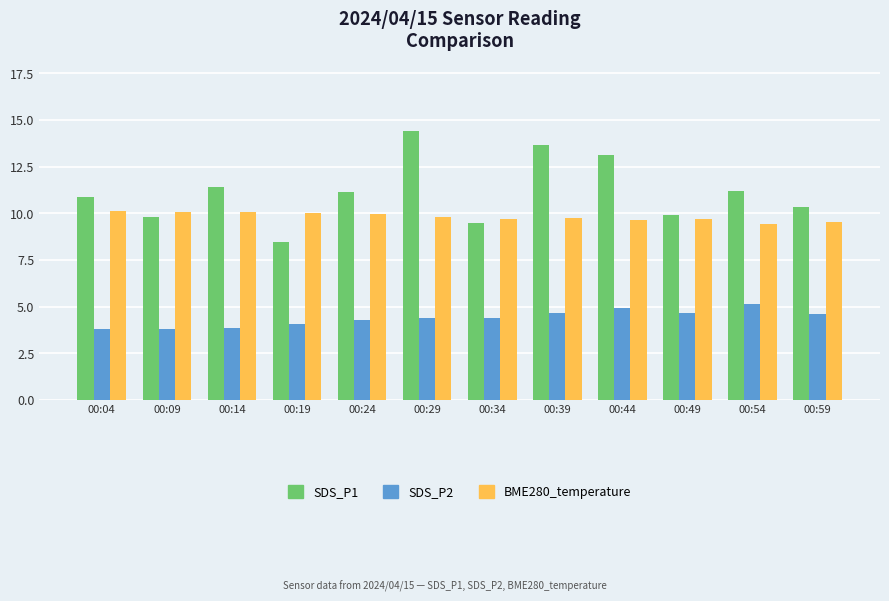

What is the greatest value displayed?

14.4